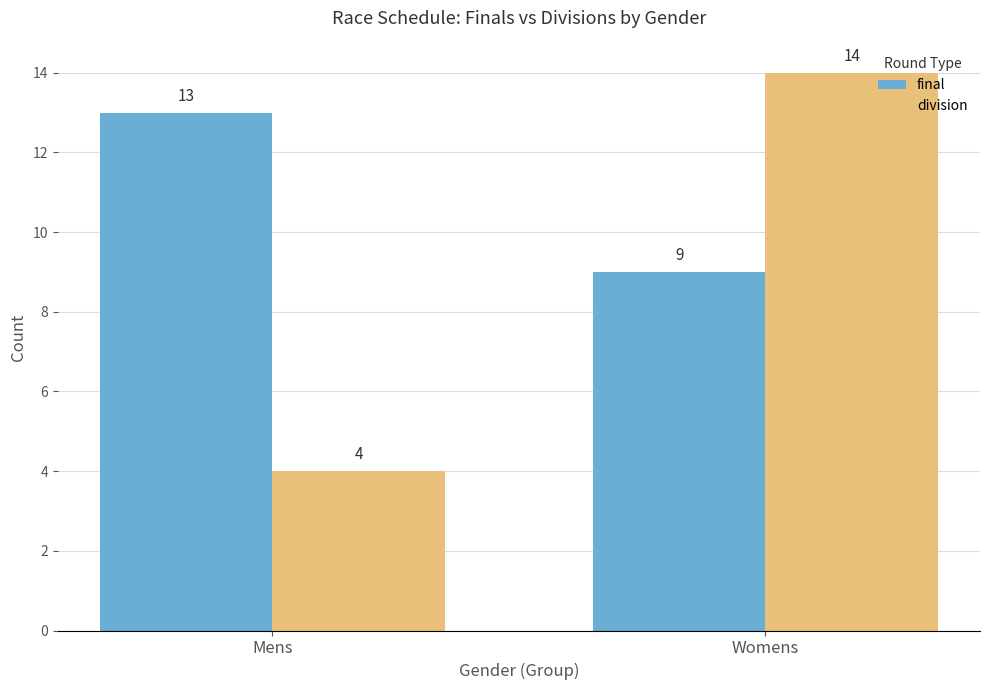

How many bars are there in each group?

2